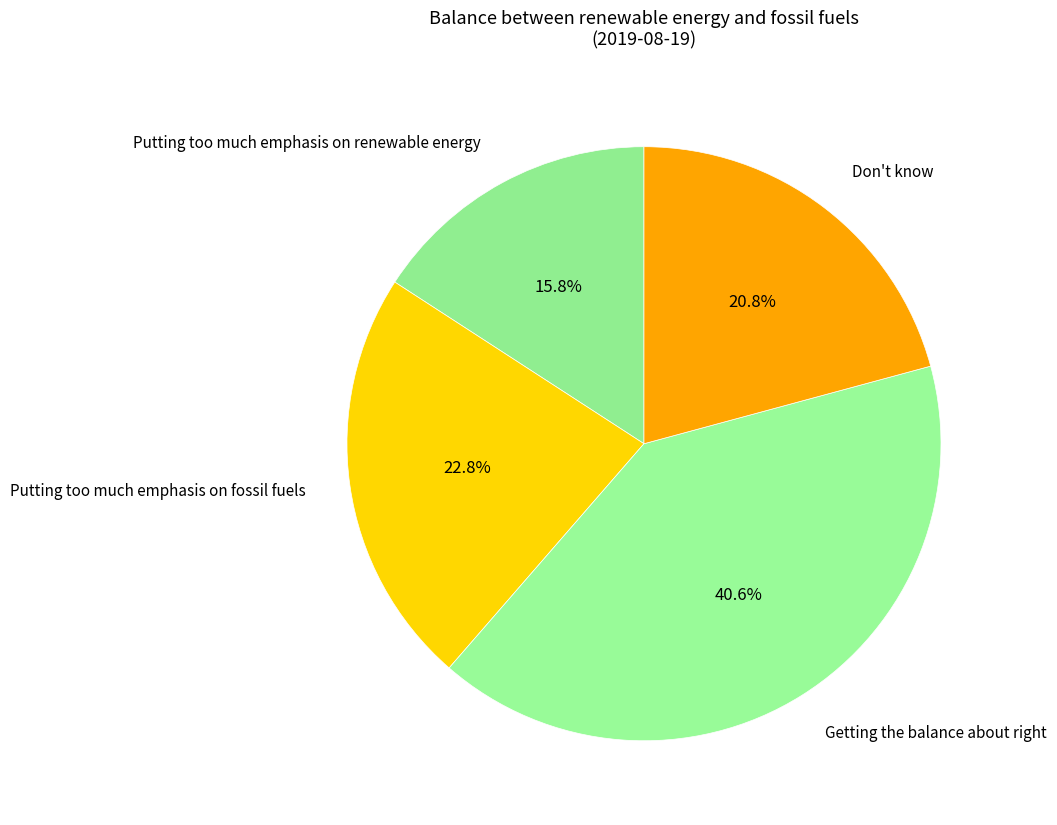

To the nearest percent, what portion does Don't know represent?

21%